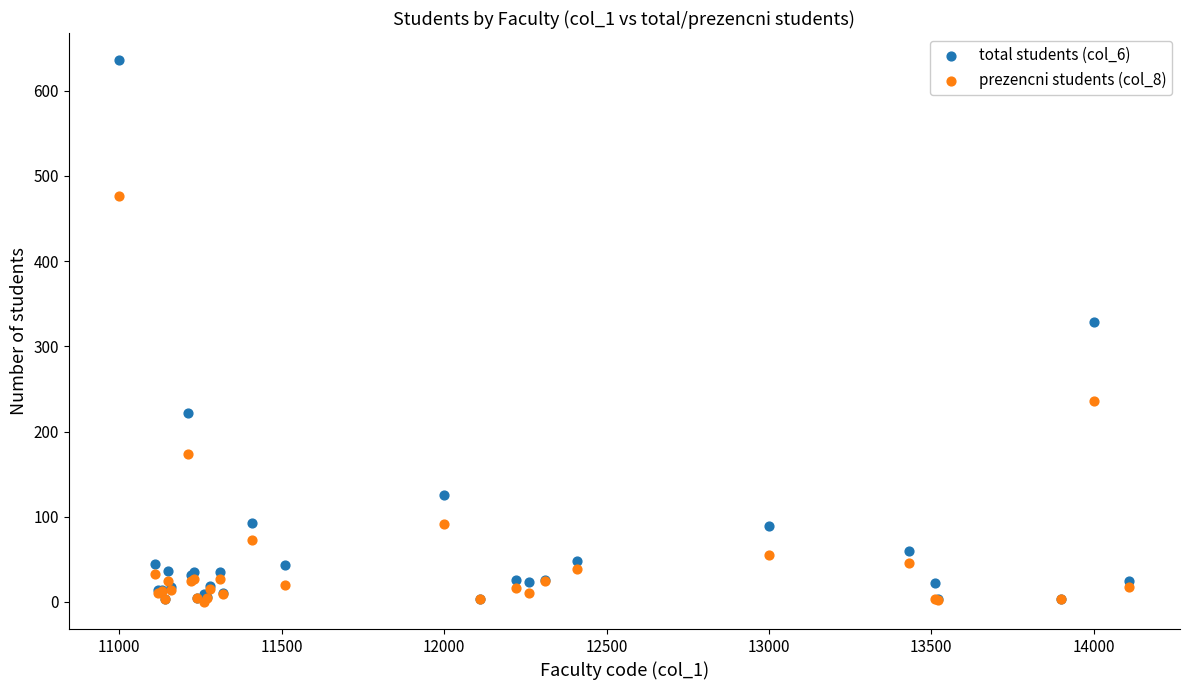

Which series has the widest spread of Y values?

total students (col_6)